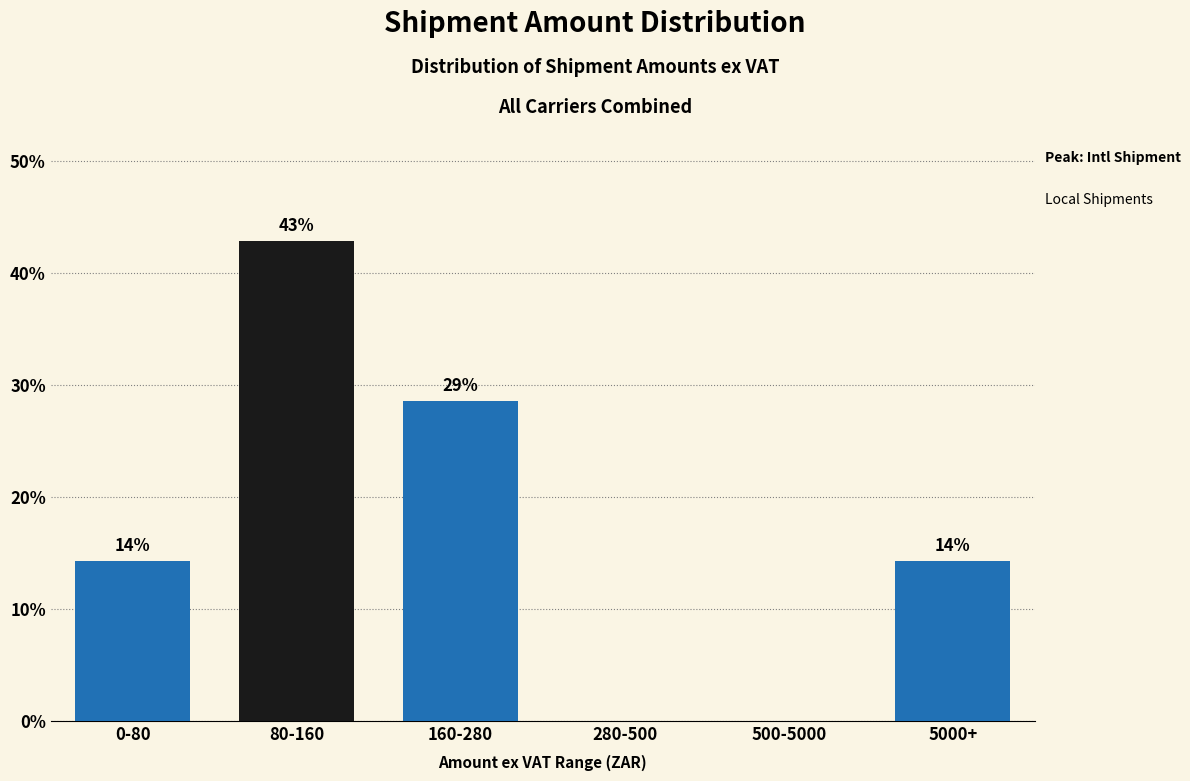

Are the bars horizontal?

No